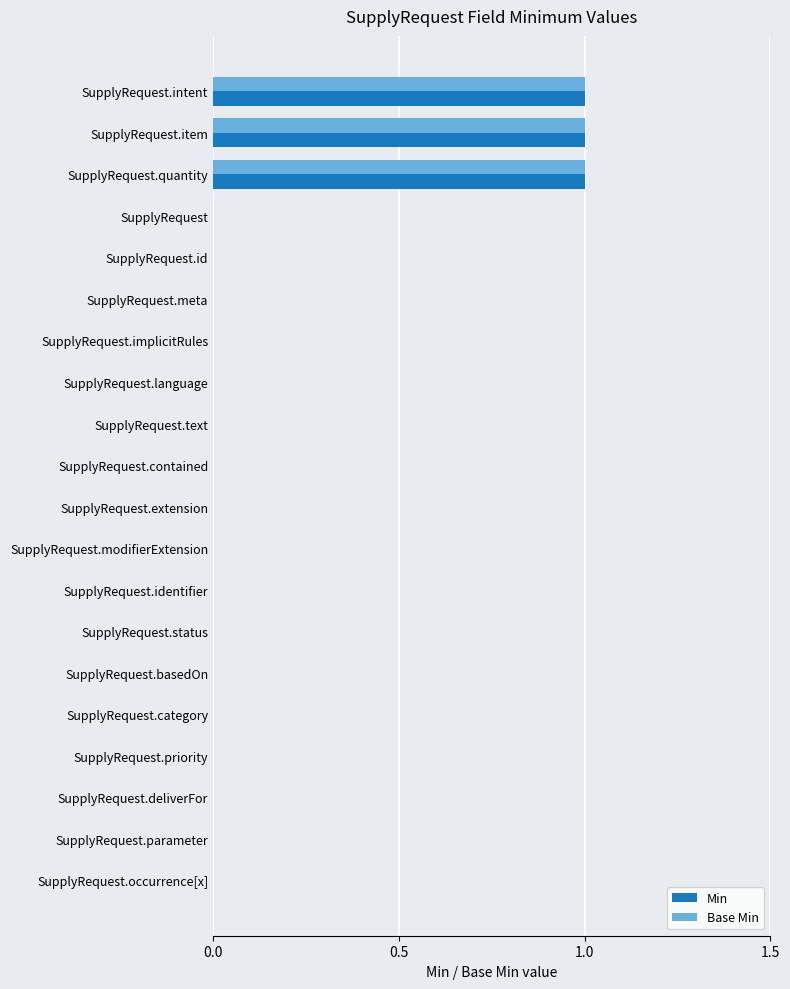

The Base Min series shows 1 at SupplyRequest.intent. True or false?

True